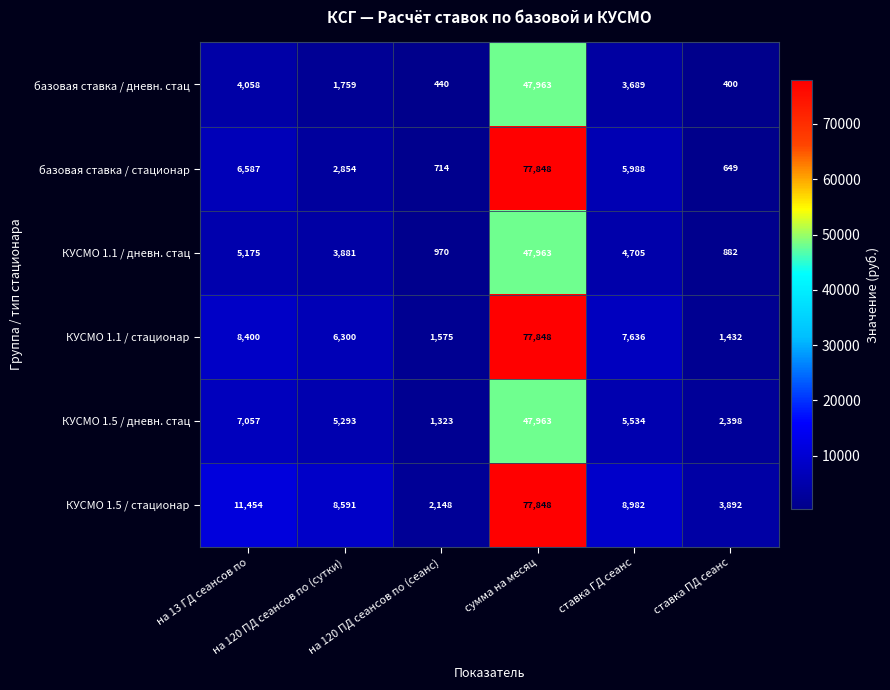

What is the smallest value displayed?

400